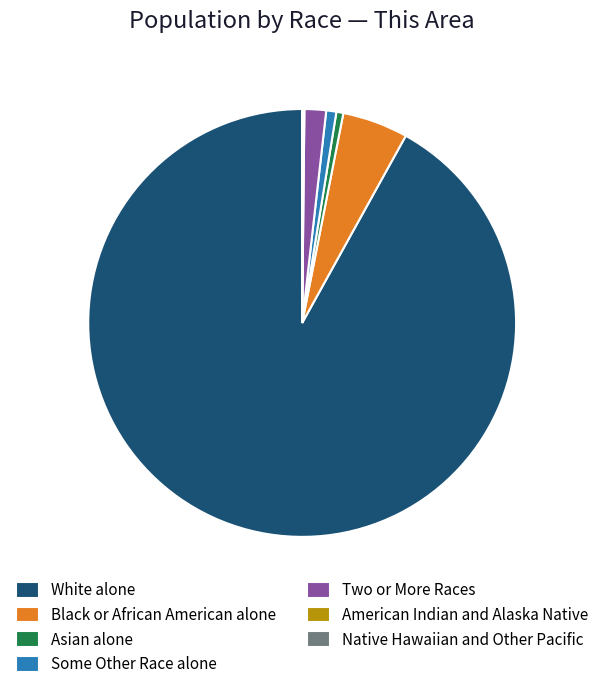

Which slice is the largest?

White alone